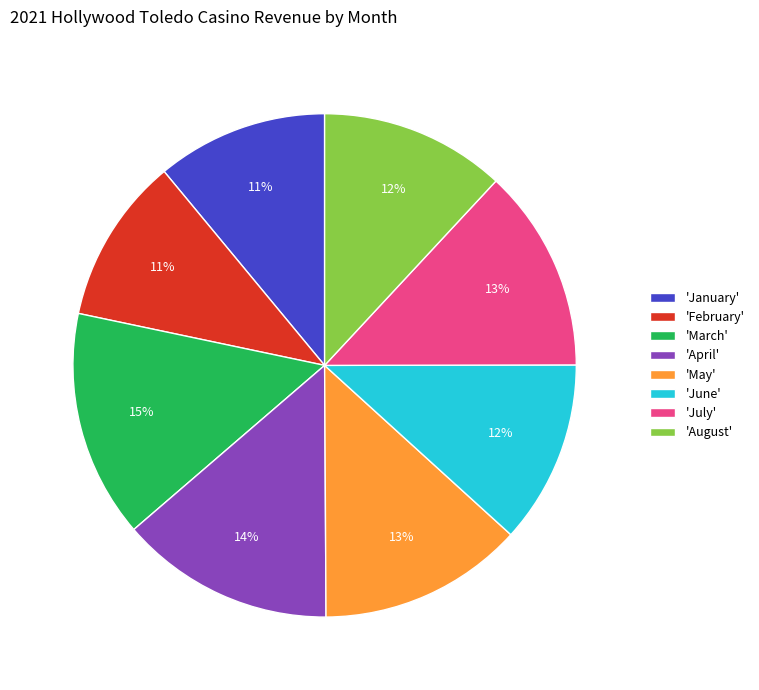

Combined, do 'May' and 'August' account for over 50%?

No